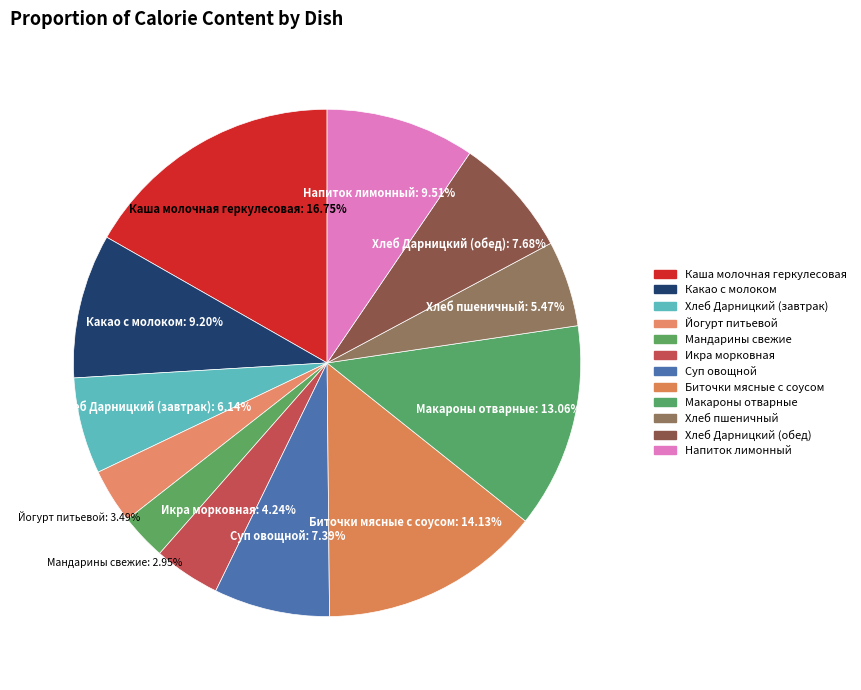

To the nearest percent, what portion does Какао с молоком represent?

9%